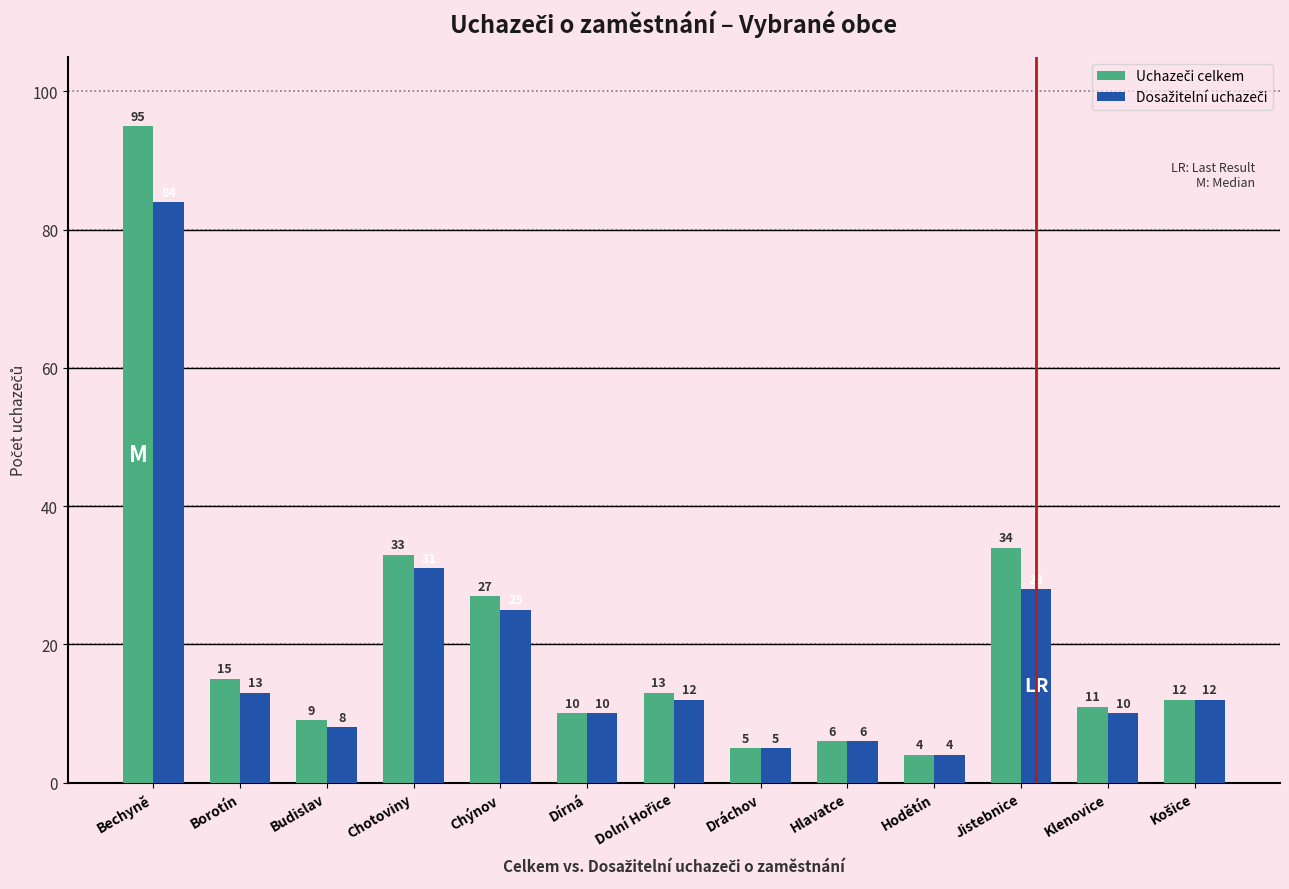

What is the greatest value displayed?

95